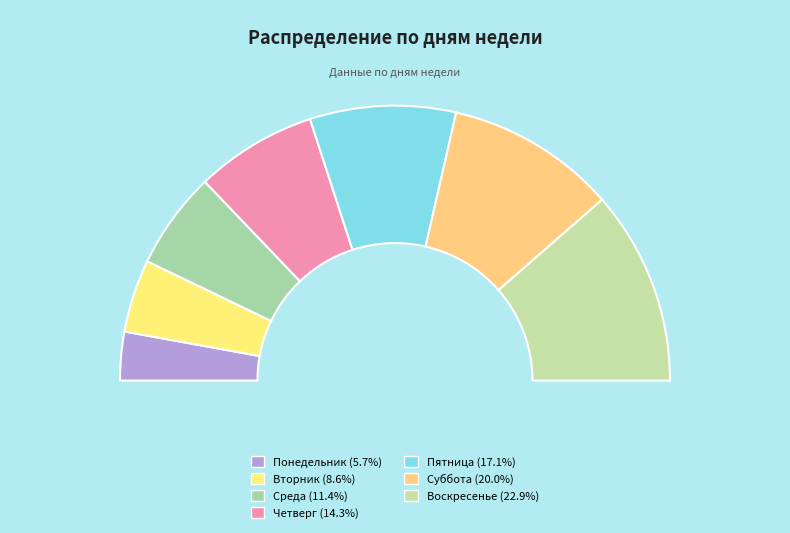

Rank the categories by value from lowest to highest.

Понедельник, Вторник, Среда, Четверг, Пятница, Суббота, Воскресенье